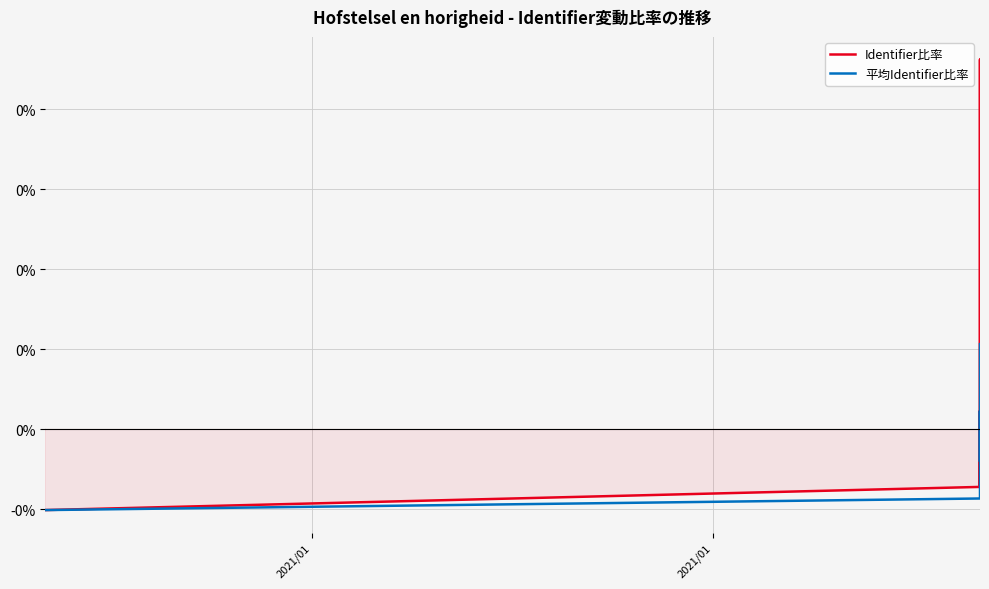

At which category does Identifier比率 reach its first local peak?

2021/01